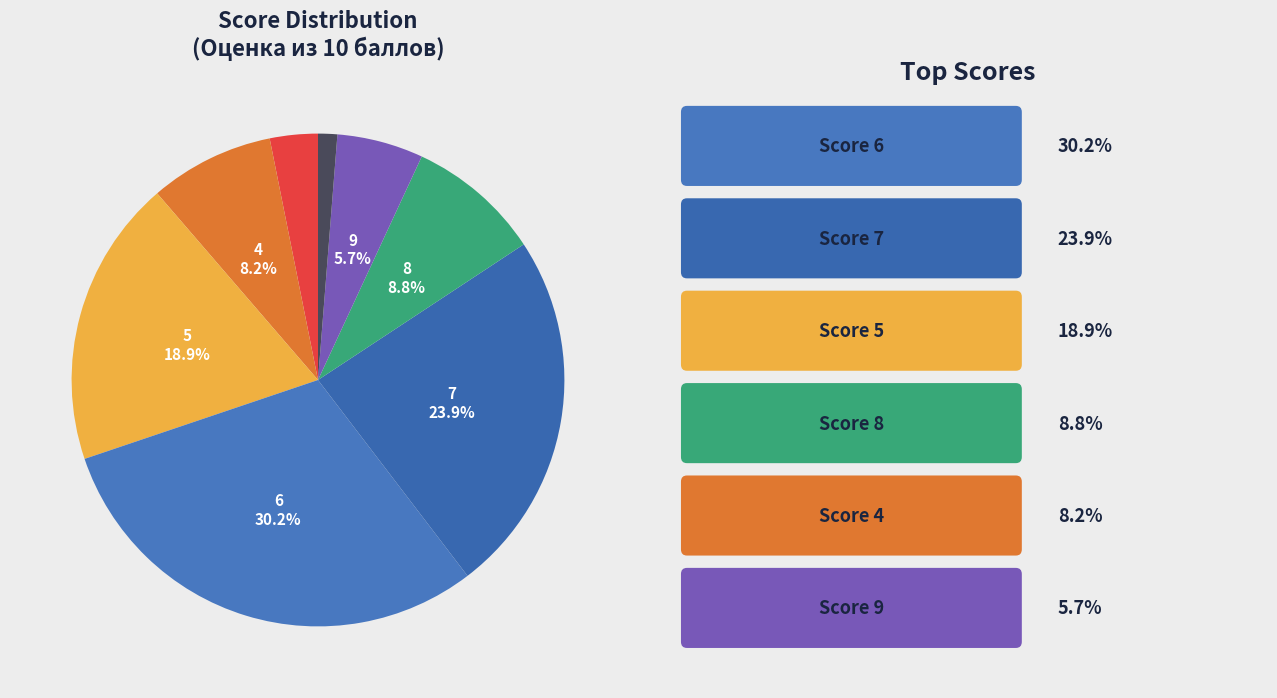

How many slices are in this pie chart?

8